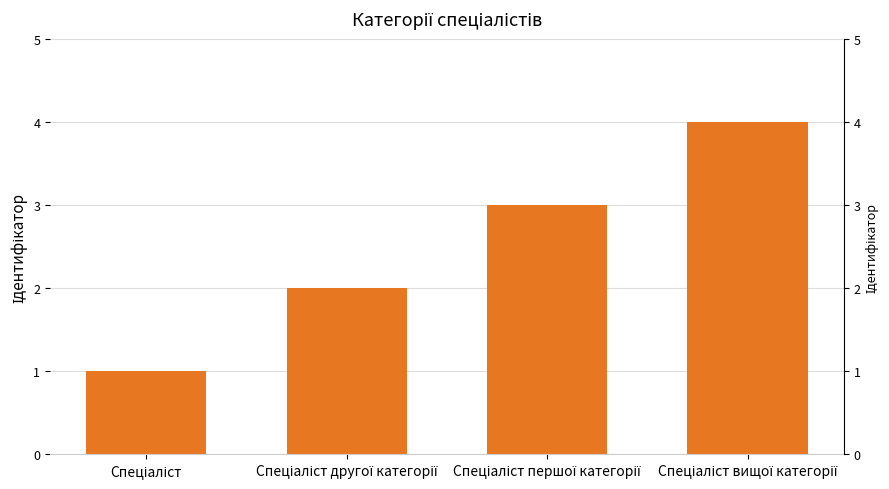

Reading left to right, what are all the values shown in this chart?

1	2	3	4